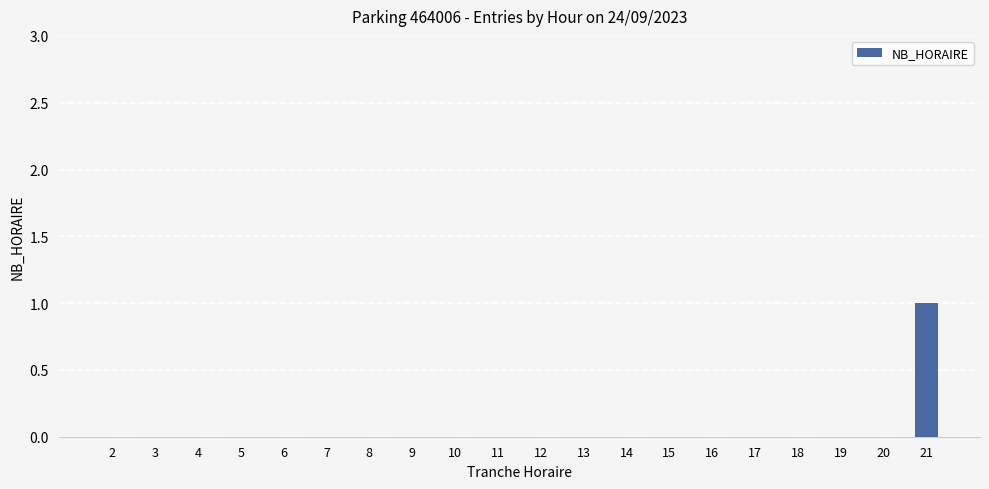

Are the bars horizontal?

No